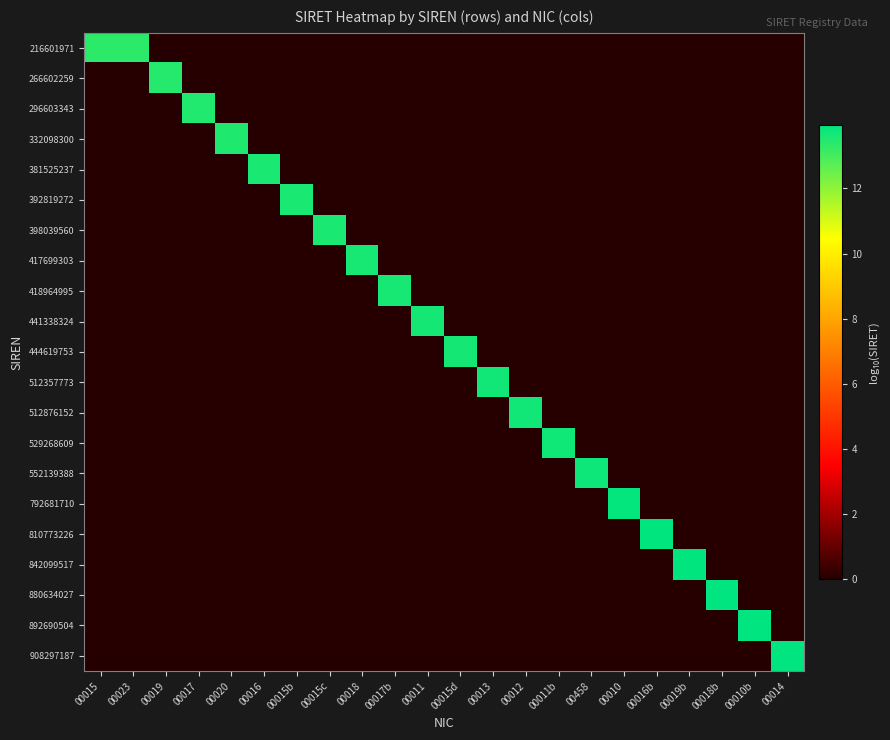

What is the maximum value shown in the chart?

14.0